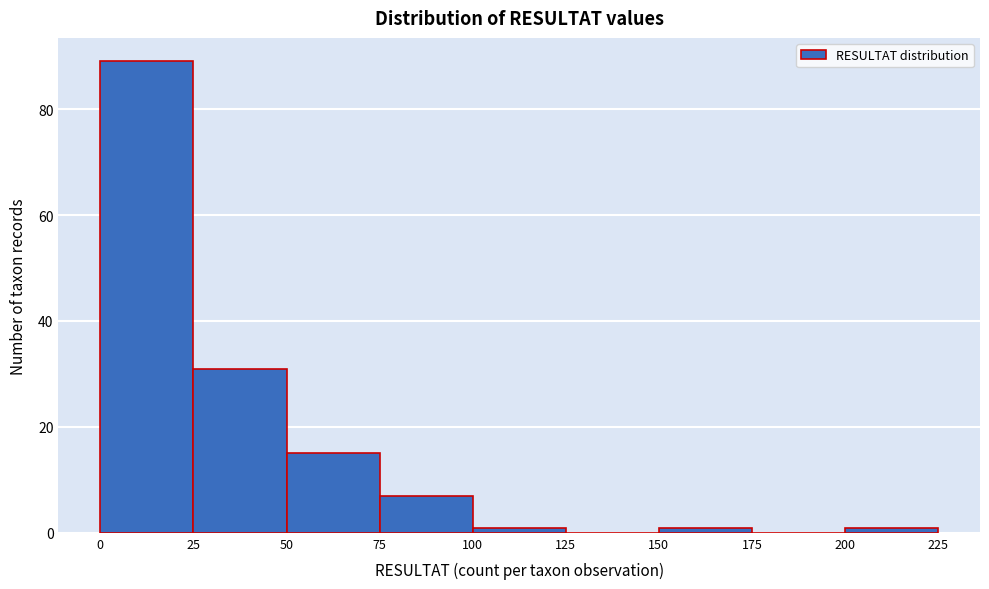

What is the height of the bar covering 25 to 50 on the x-axis? The values are not printed on the chart, so give them approximately, as read against the axis.

32